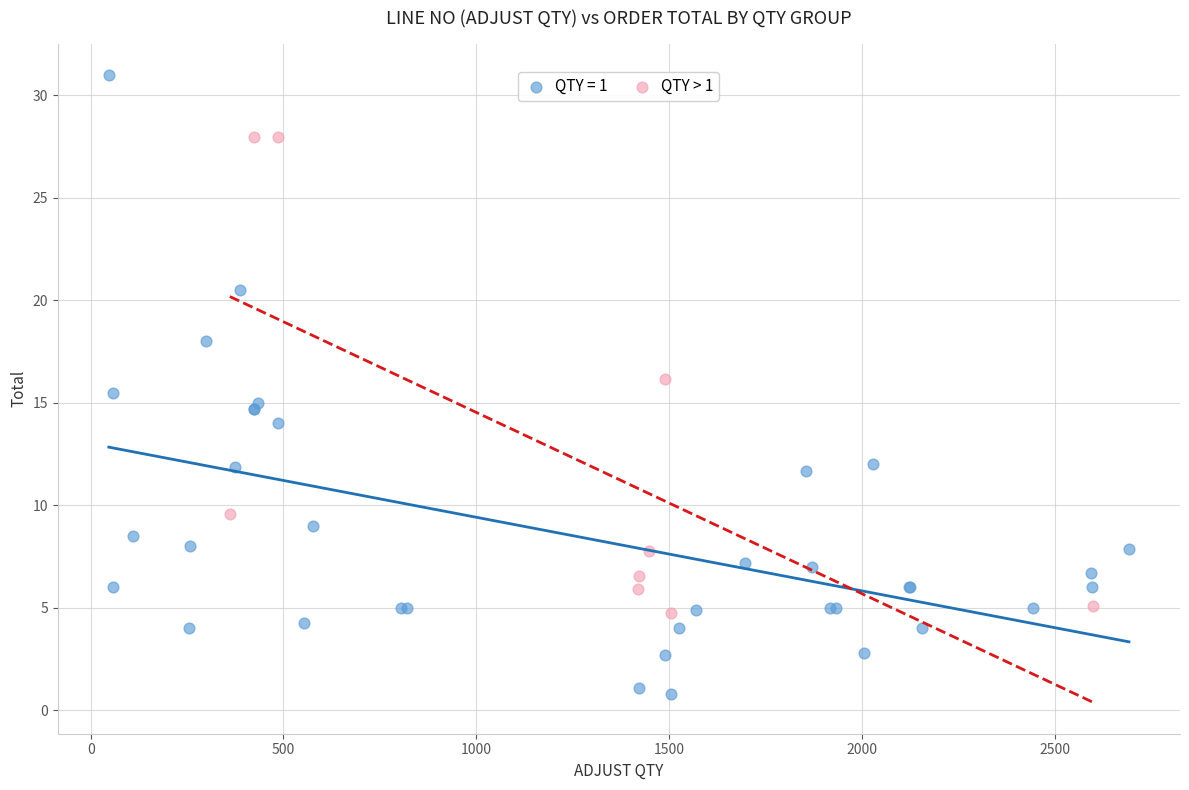

Which series reaches the minimum Y coordinate?

QTY = 1